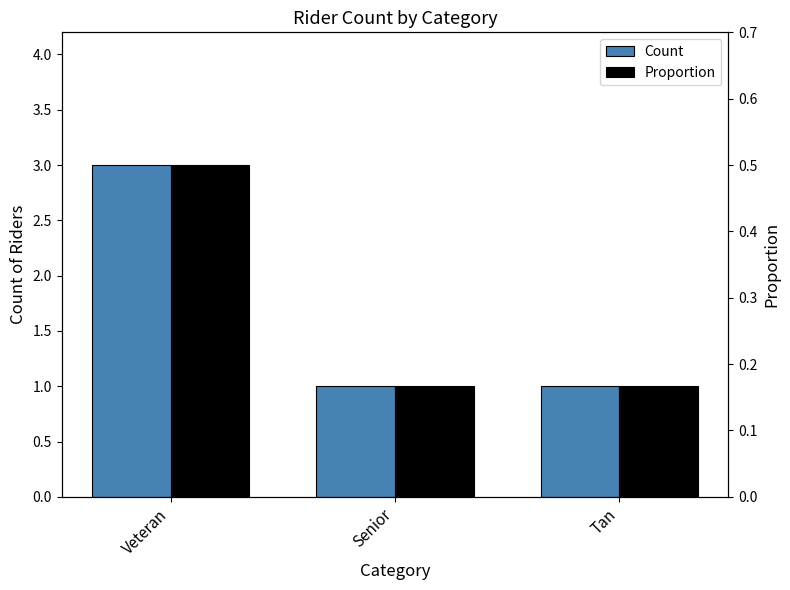

Reading left to right, list all the values displayed in this chart.

Count: Veteran=3.0	Senior=1.0	Tan=1.0
Proportion: Veteran=0.5	Senior=0.2	Tan=0.2